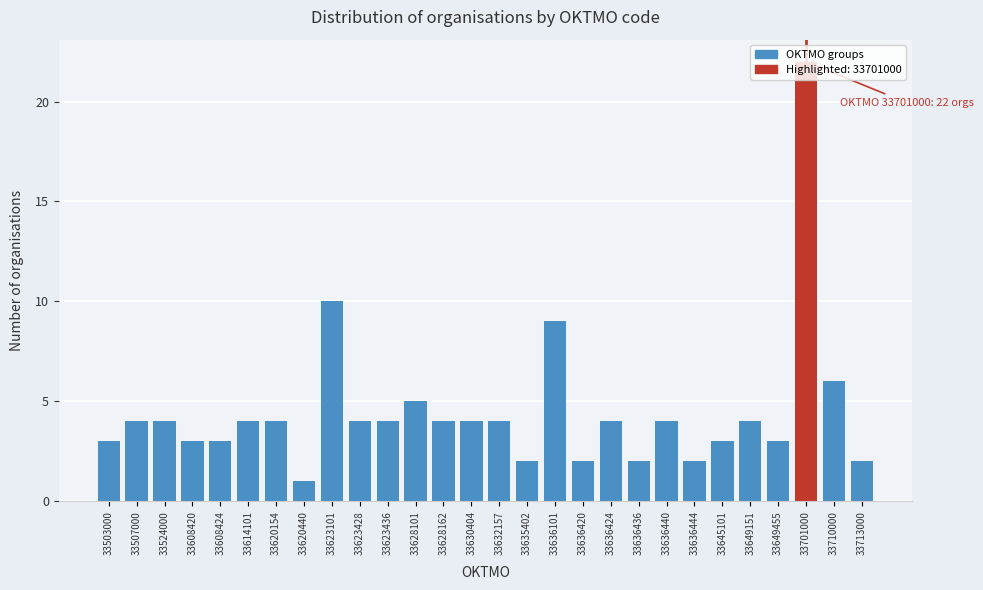

What is the sum of the values at 33614101 and 33507000?

8